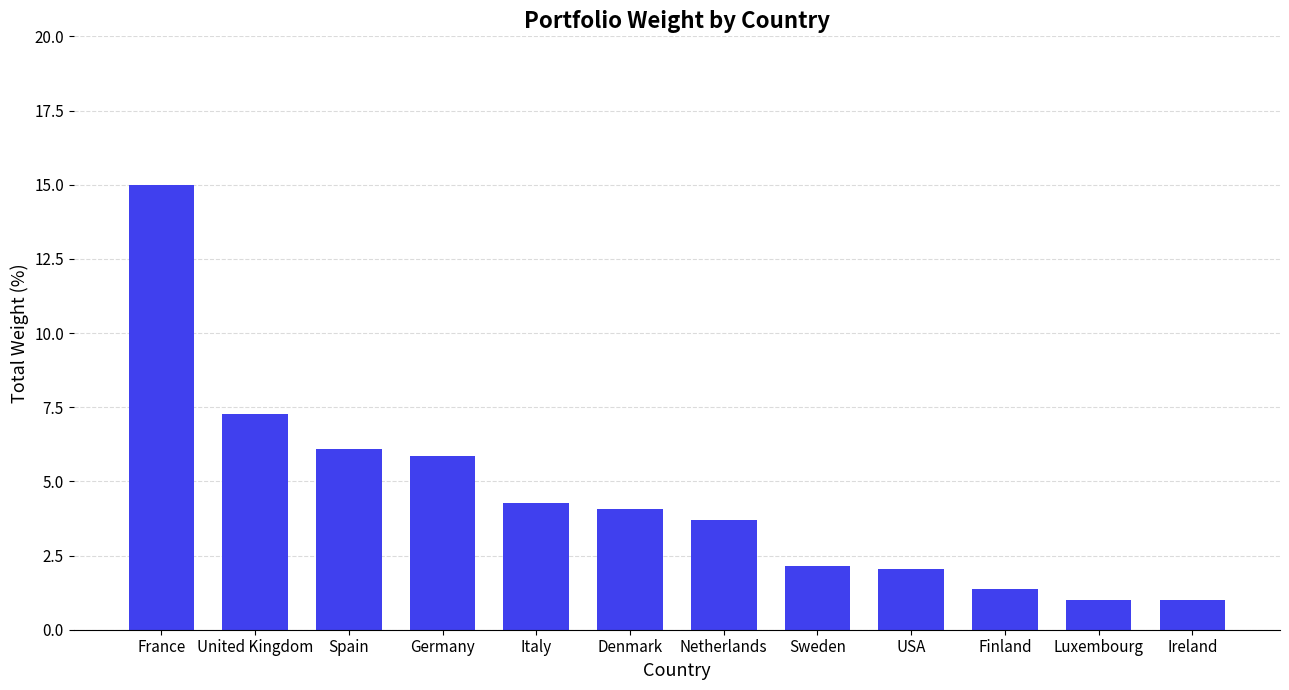

What is the average value?

4.5